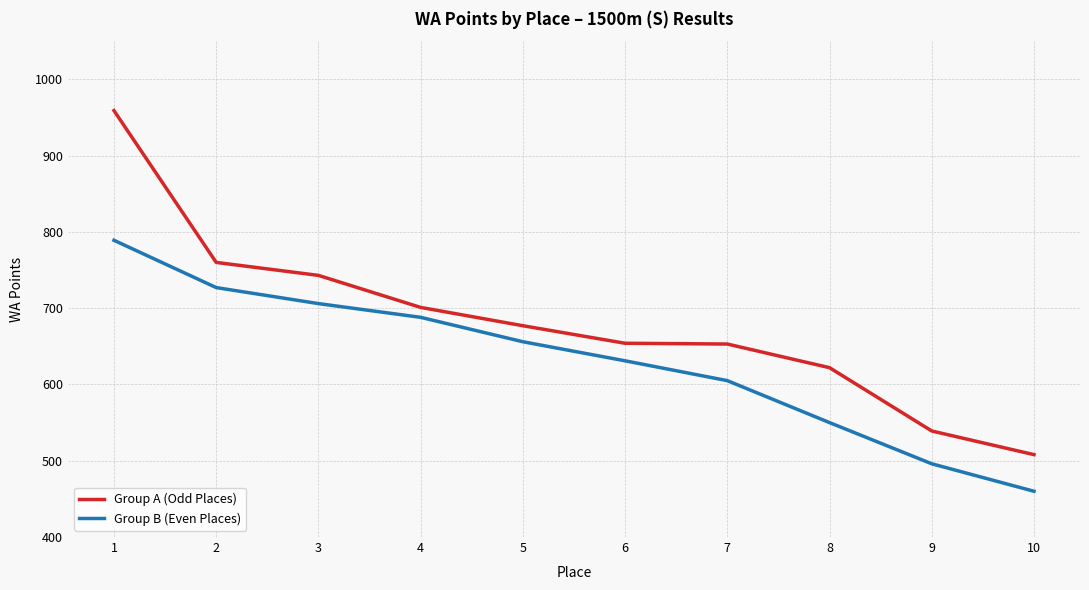

Is the value of Group A (Odd Places) at 5 greater than the value of Group B (Even Places) at 9?

Yes